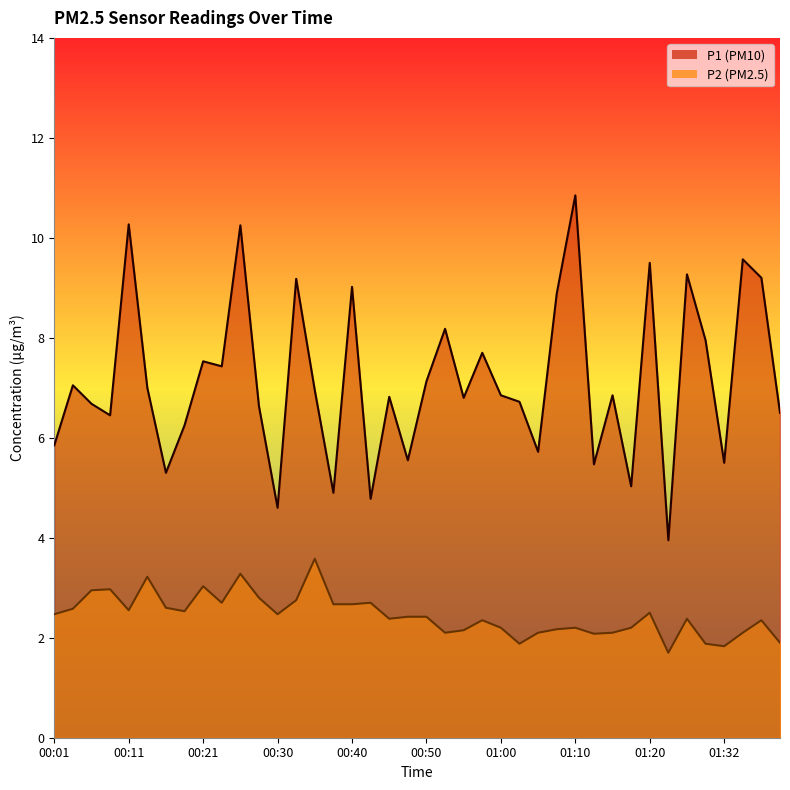

What is the label of the 4th point from the left?

00:09